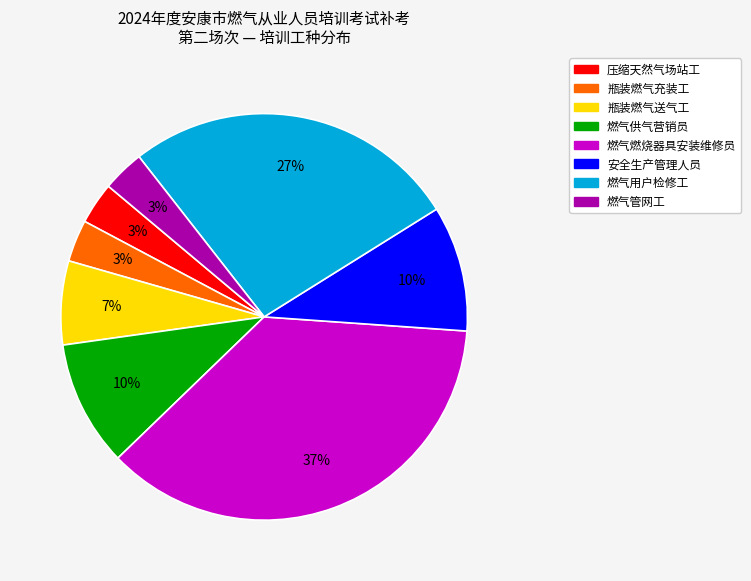

Combined, do 瓶装燃气充装工 and 压缩天然气场站工 account for over 50%?

No